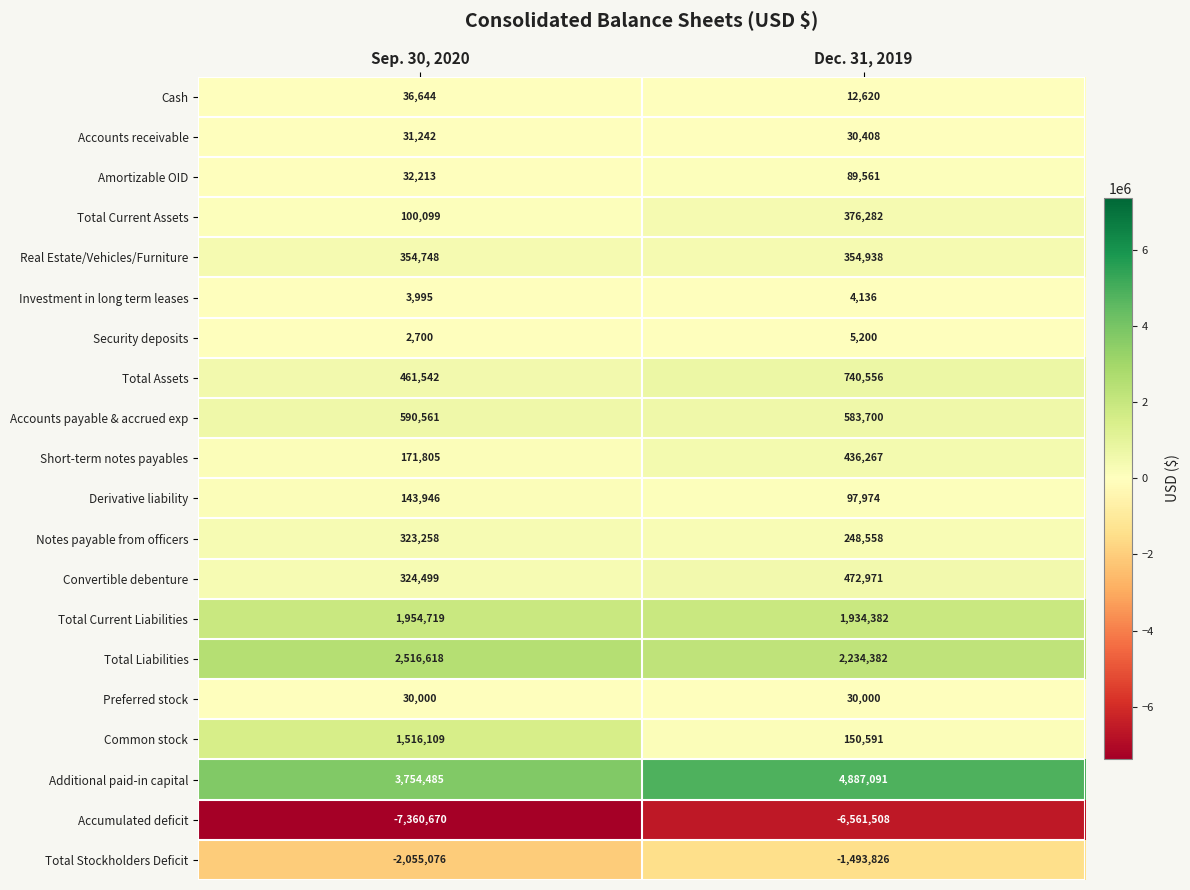

Read the Real Estate/Vehicles/Furniture value at Dec. 31, 2019.

354938